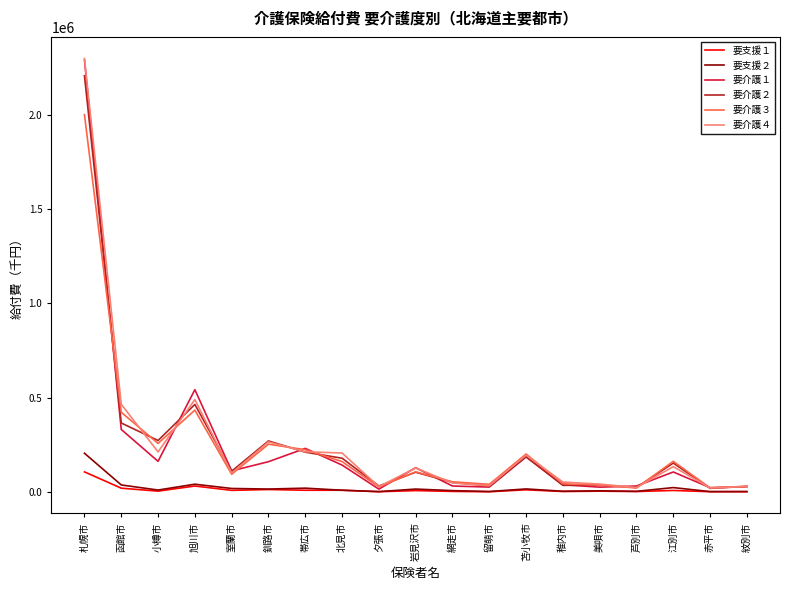

Read the 要介護１ value at 美唄市.

25005.4